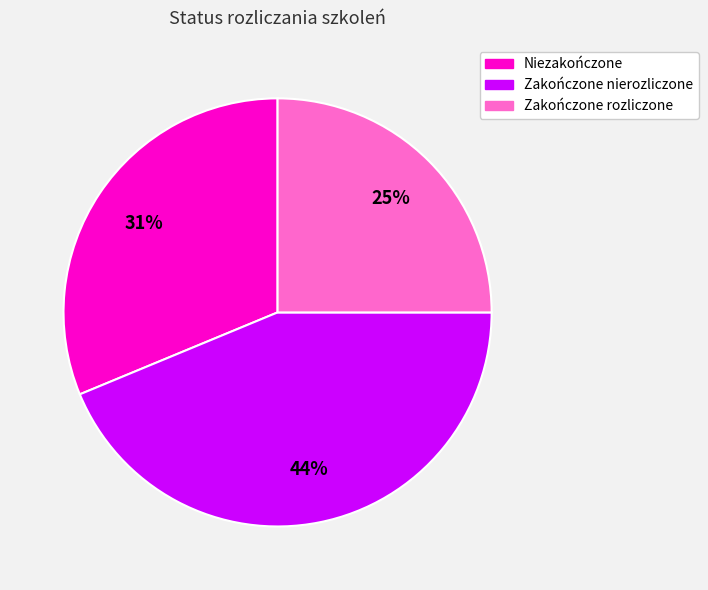

To the nearest percent, what portion does Zakończone rozliczone represent?

25%